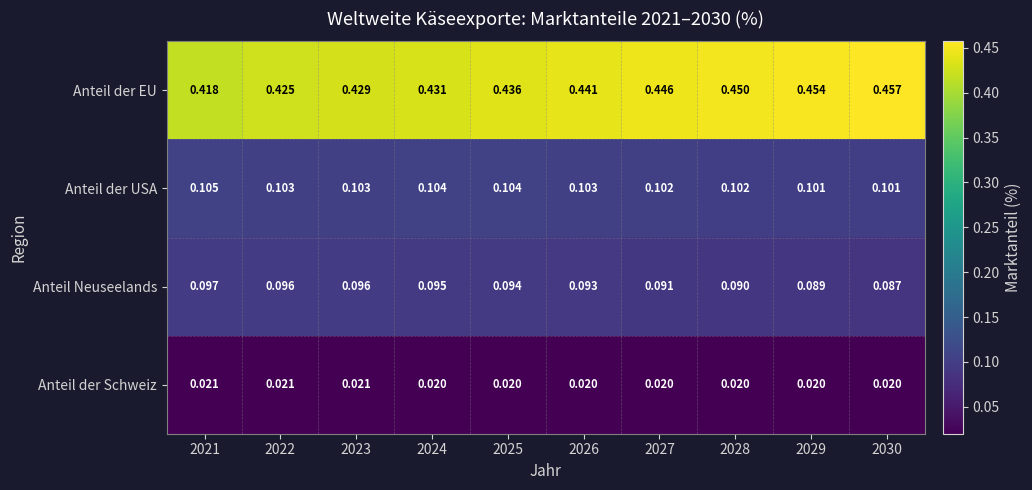

List the series in order of their peak value, lowest first.

Anteil der Schweiz, Anteil Neuseelands, Anteil der USA, Anteil der EU